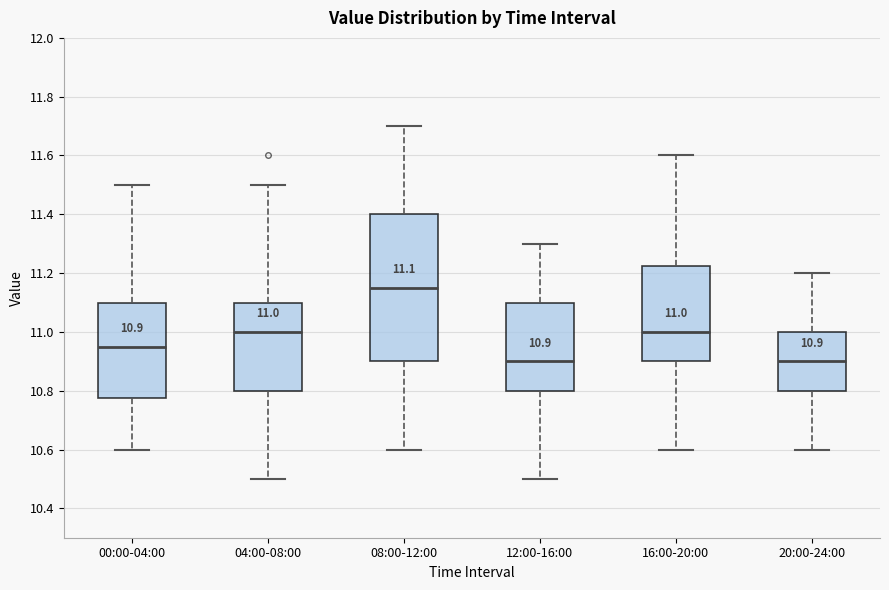

Which box is the tallest, from its lower edge to its upper edge?

08:00-12:00